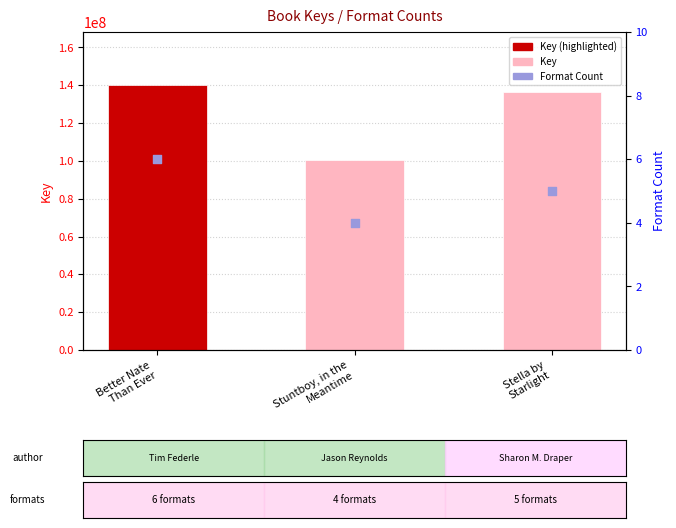

Which series contains the highest Y value?

Key